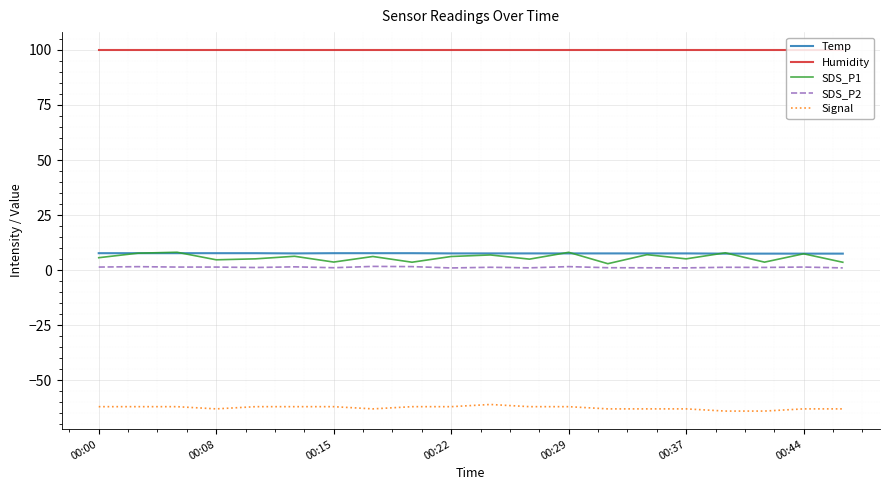

True or false: Signal and Humidity intersect in this chart.

False